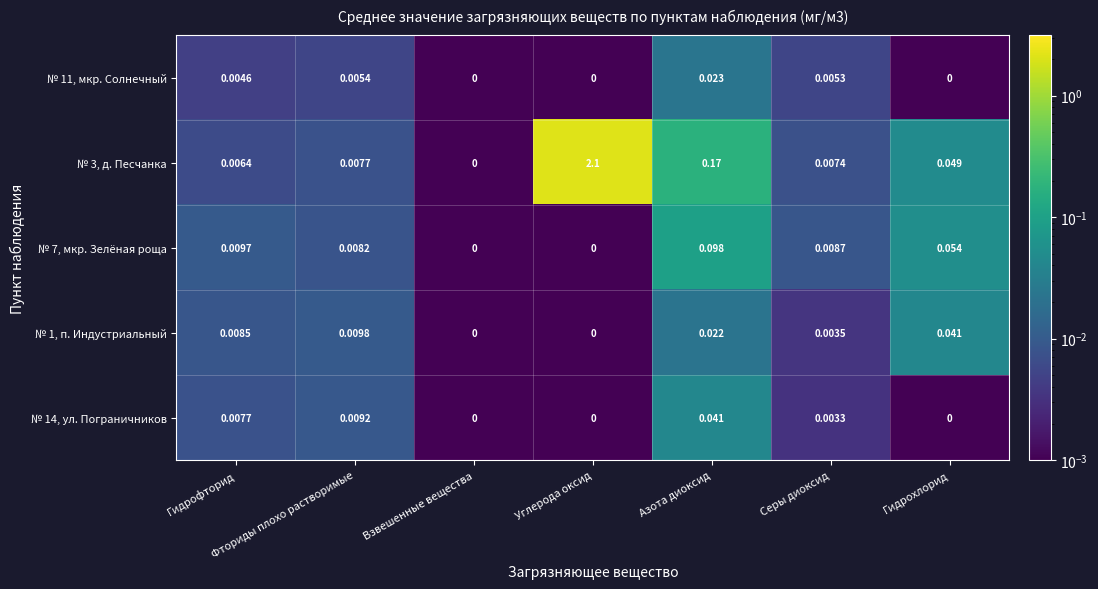

Which category has the highest value in the № 3, д. Песчанка series?

Углерода оксид